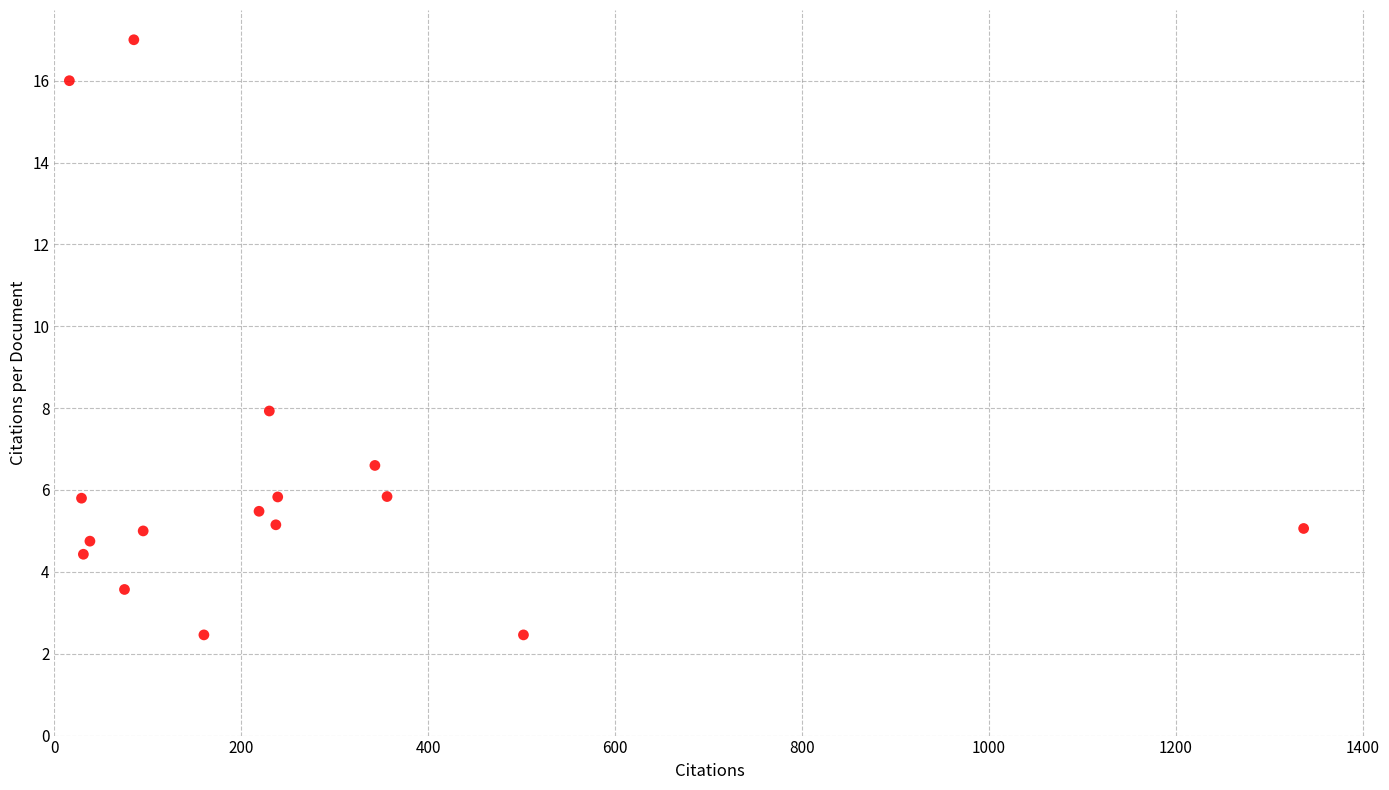

What is the range of X values (max minus min)?

1321.0